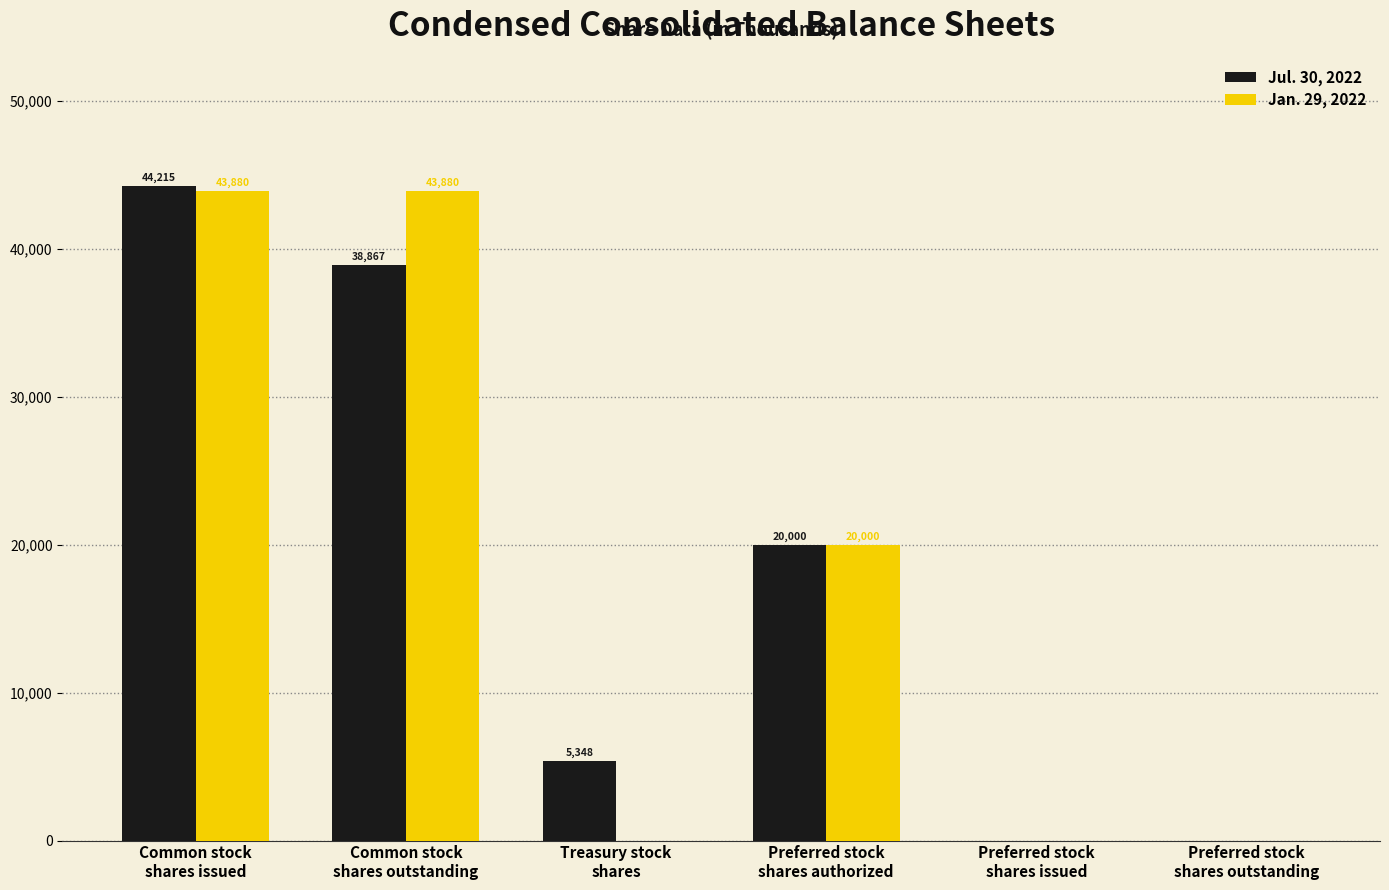

What is the highest value of the Jul. 30, 2022 series?

44215